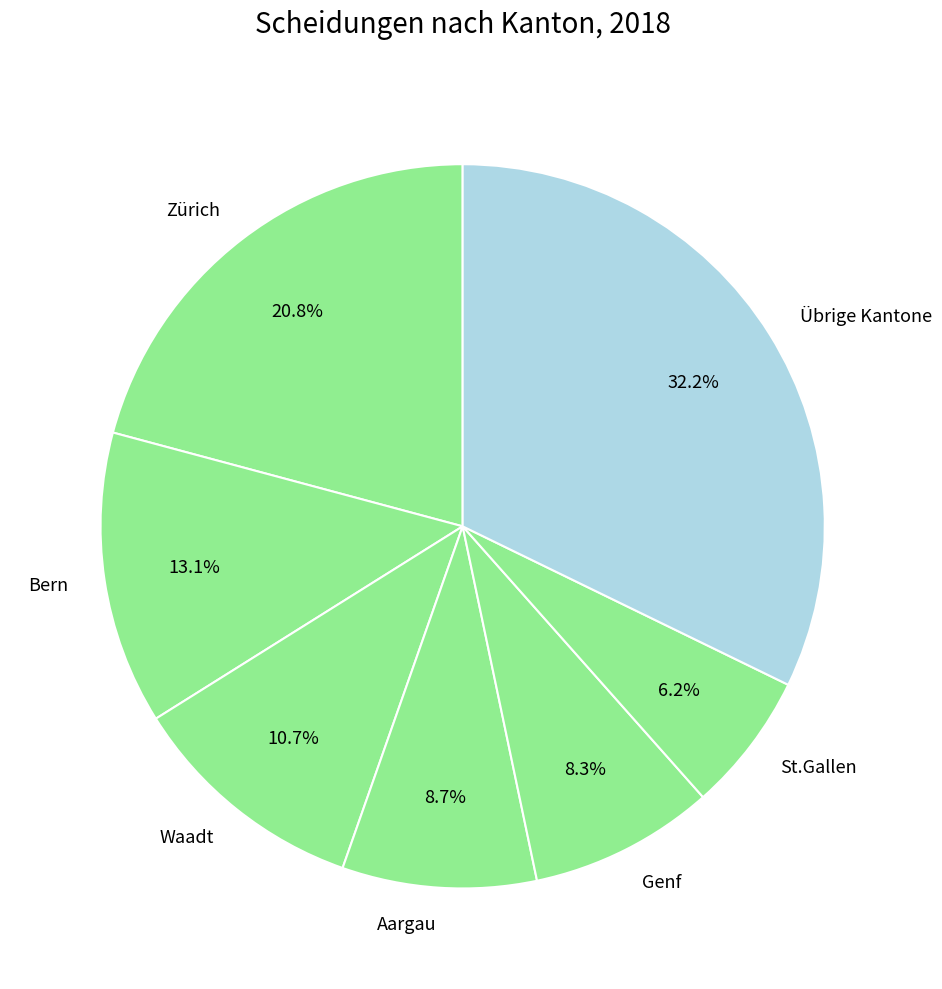

How many segments does this pie chart have?

7